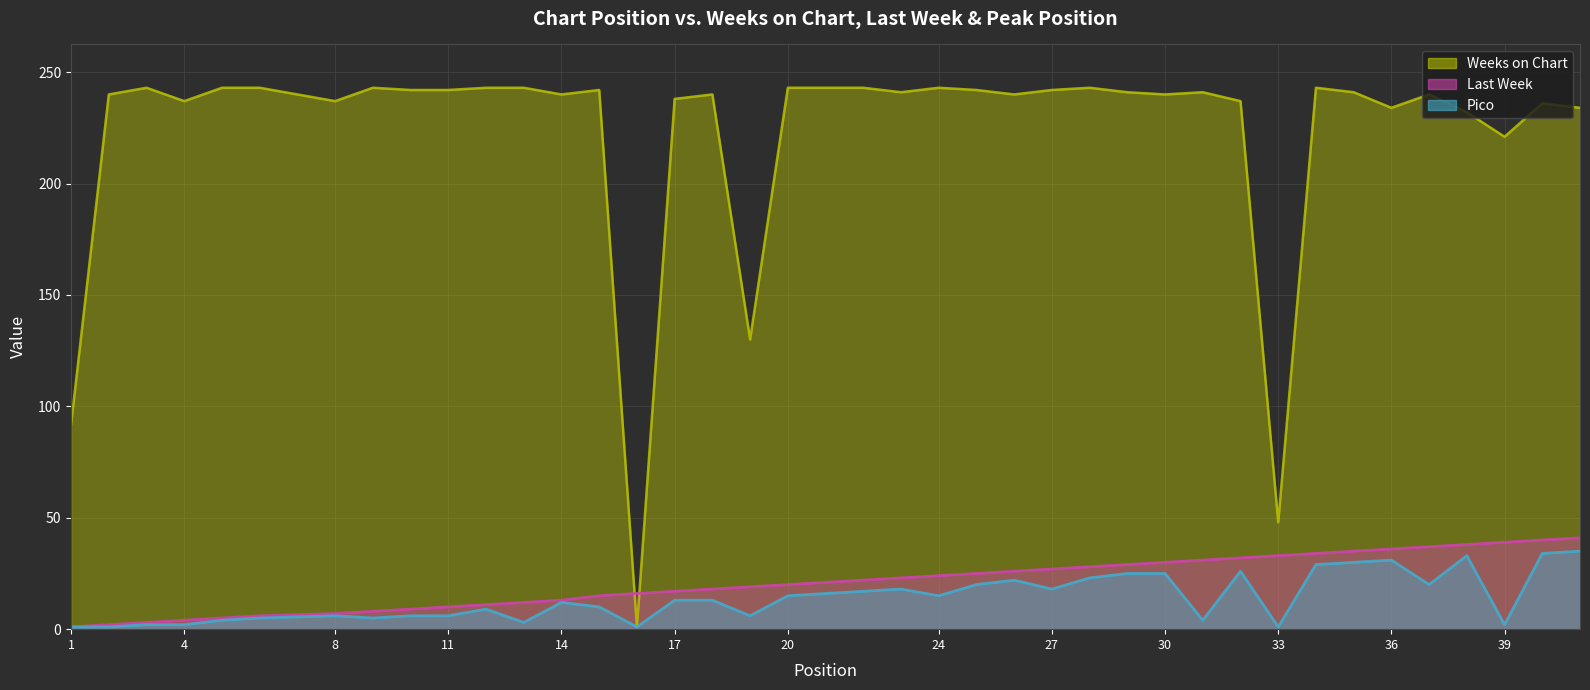

What is the sum of all Pico values?

548